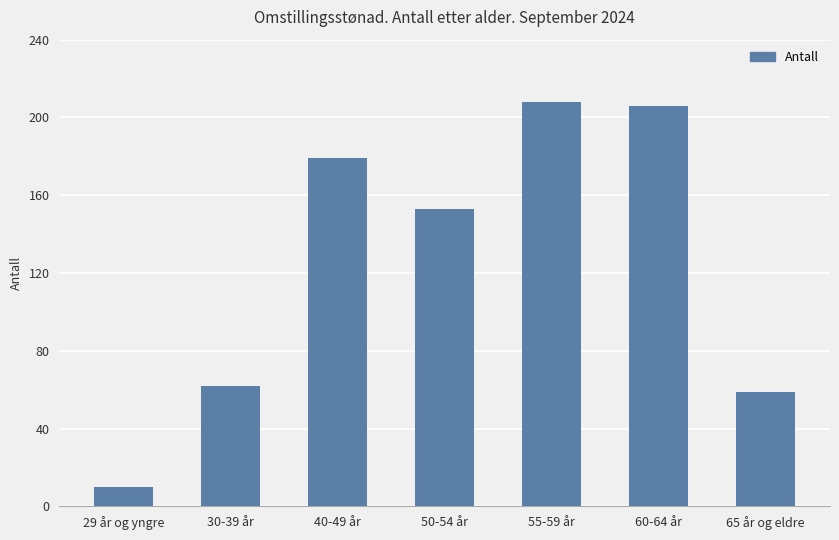

How many series are shown in this chart?

1